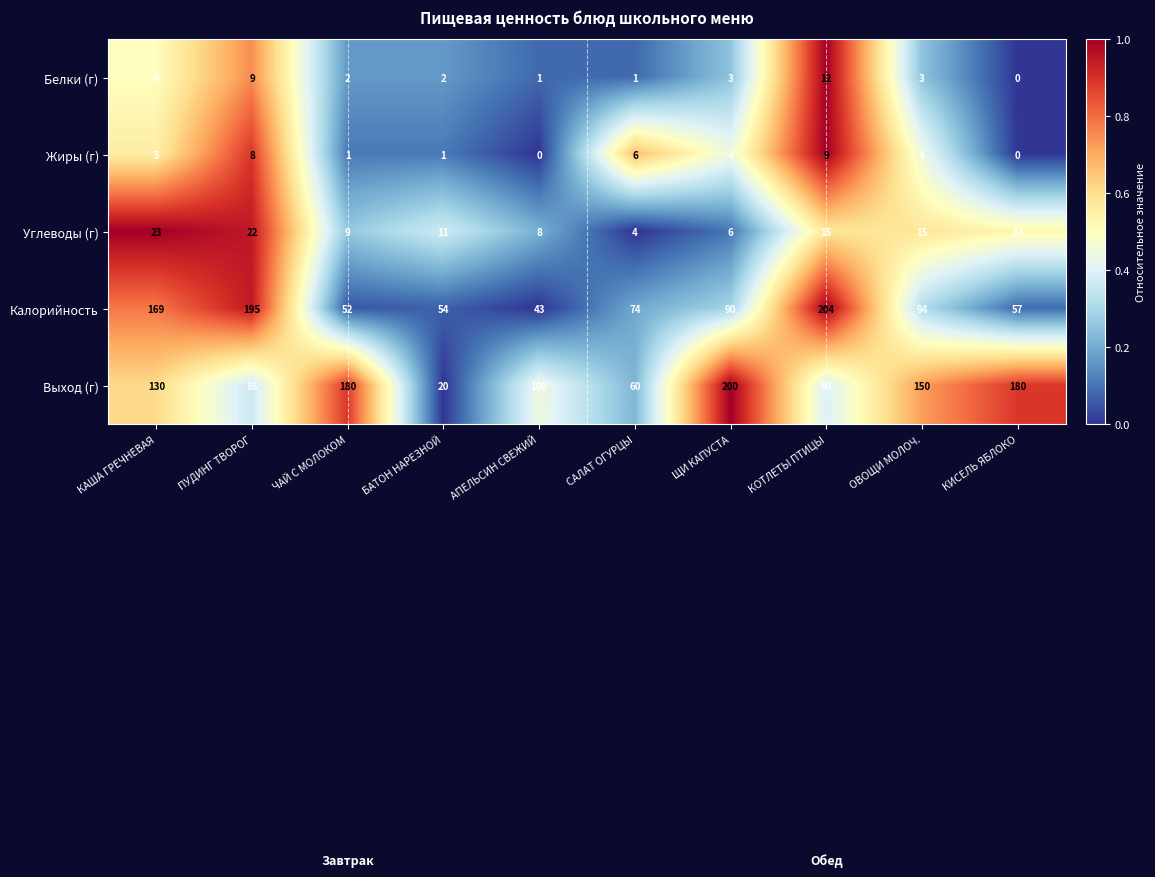

Which series has the largest total across all categories?

Выход (г)